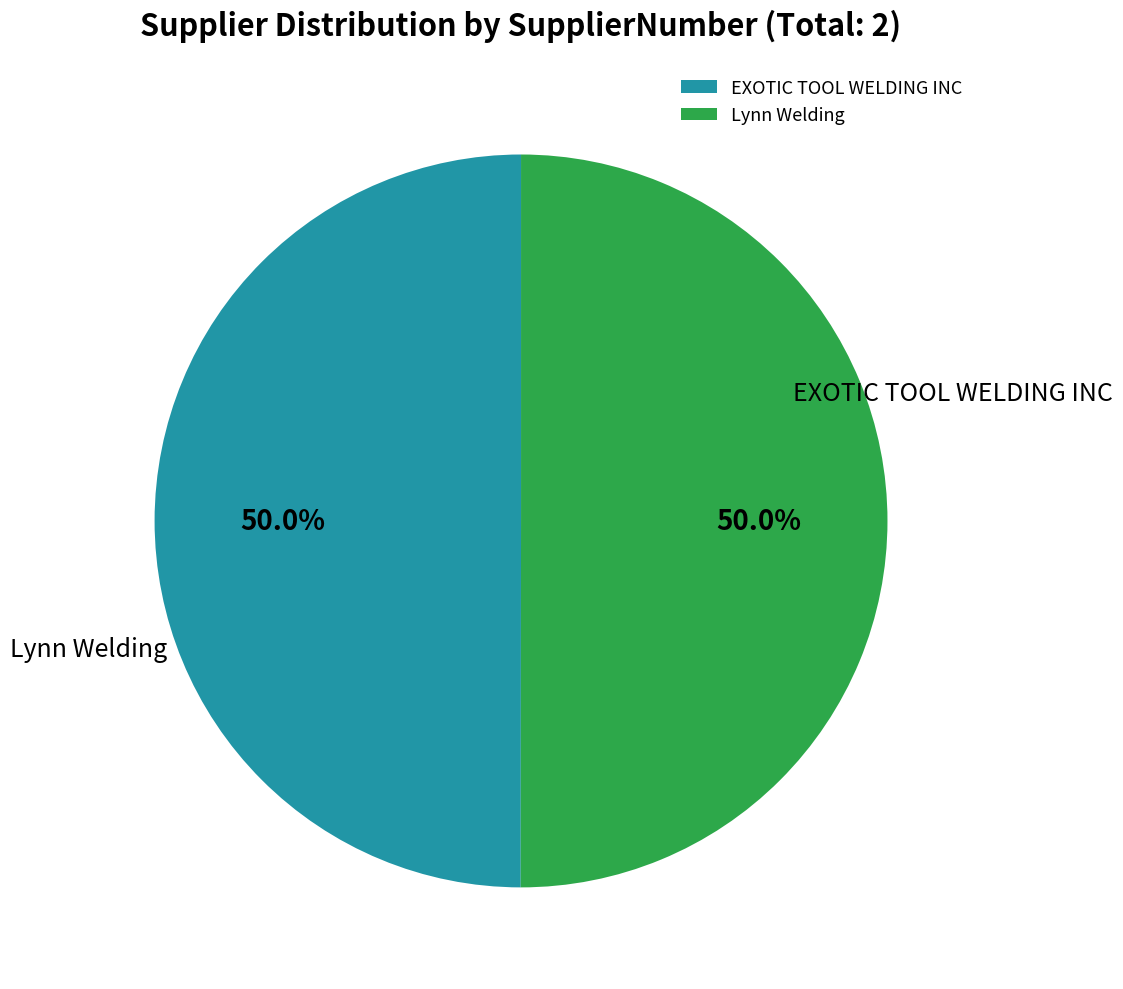

What is the largest slice in the pie chart?

Lynn Welding